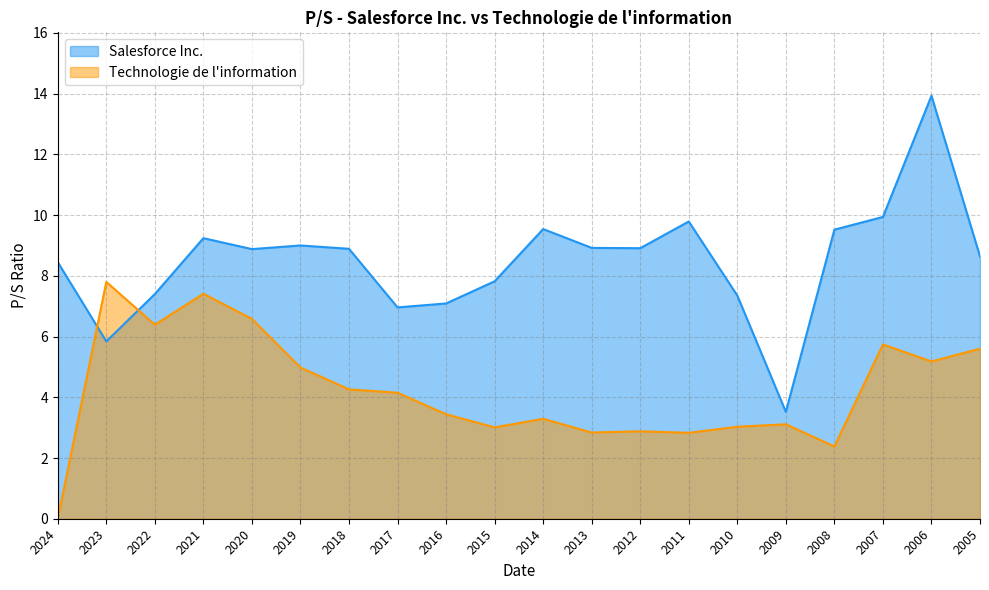

Does the chart have visible grid lines?

Yes